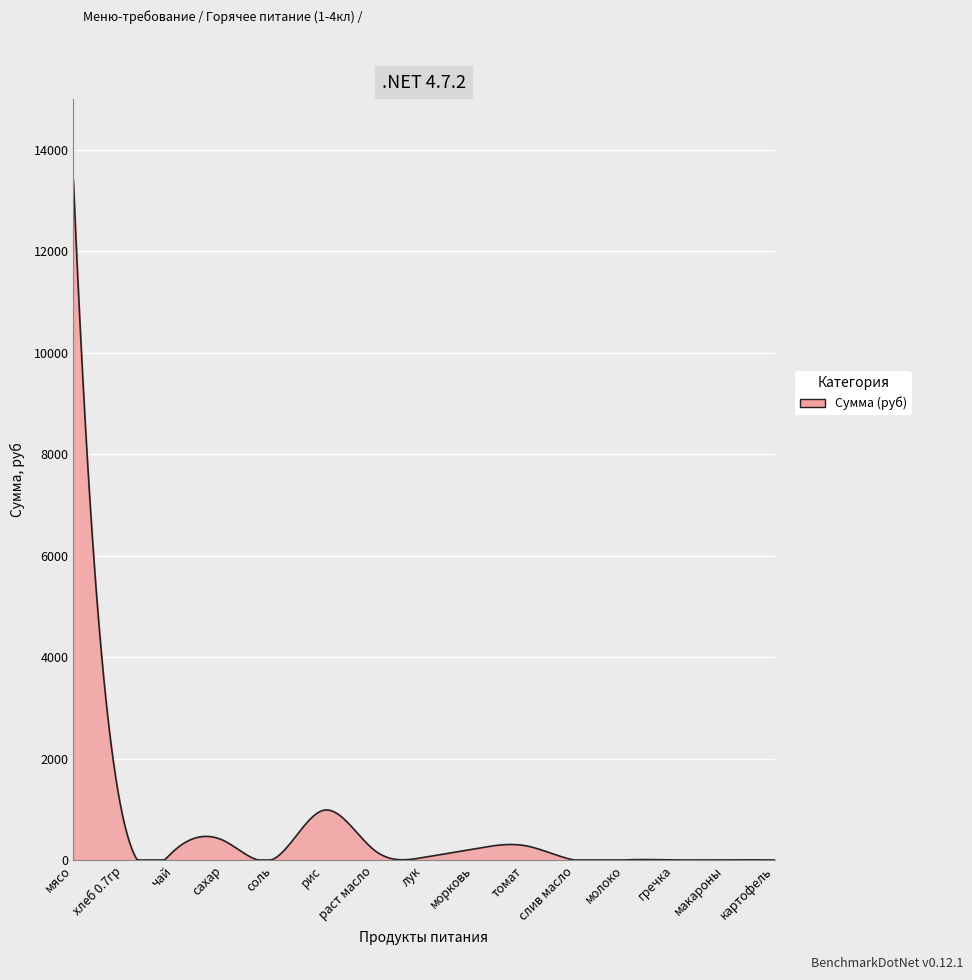

What is the difference between the maximum and minimum values?

13398.0